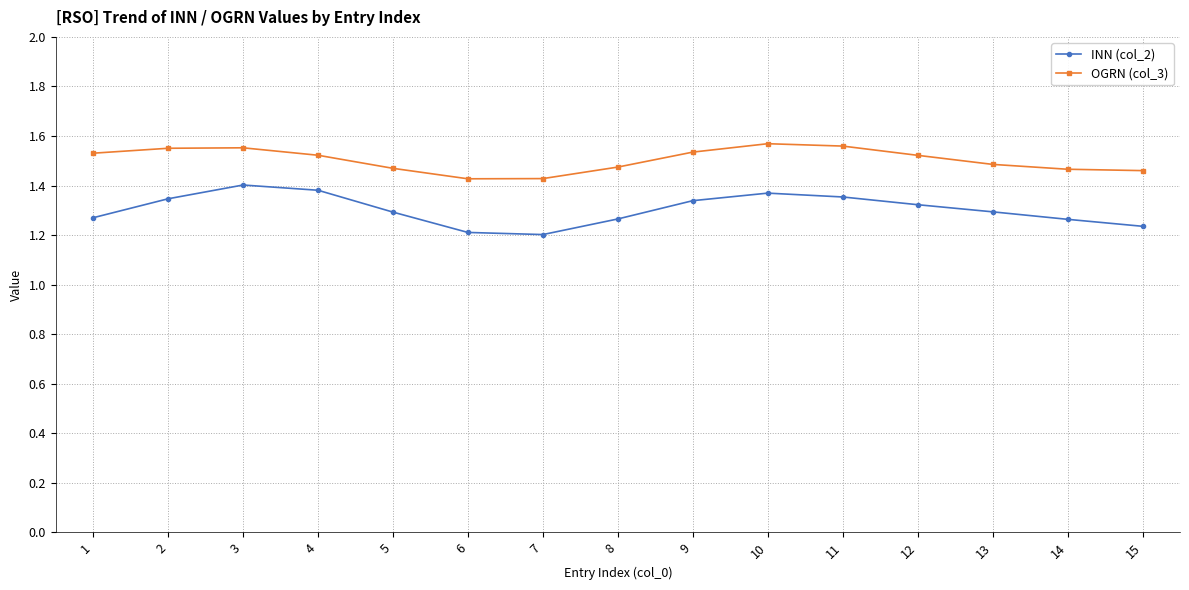

At 14, list the series in order from largest to smallest.

OGRN (col_3), INN (col_2)